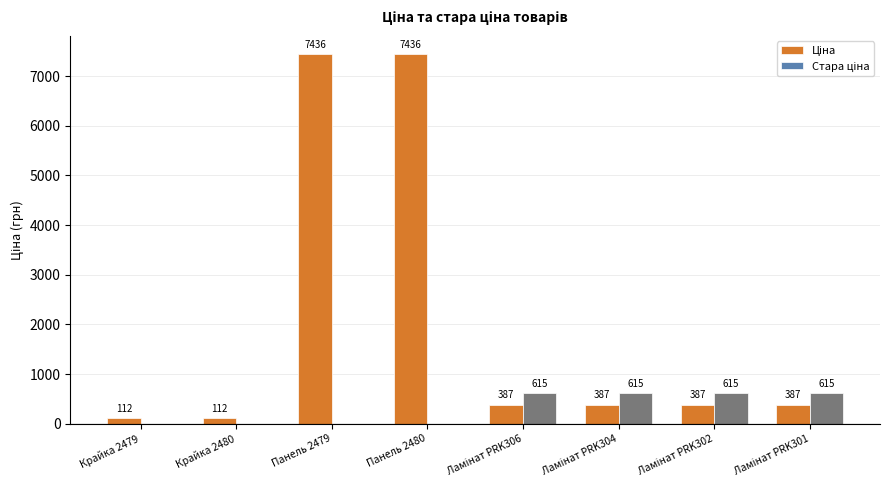

What is the maximum value shown in the chart?

7436.2